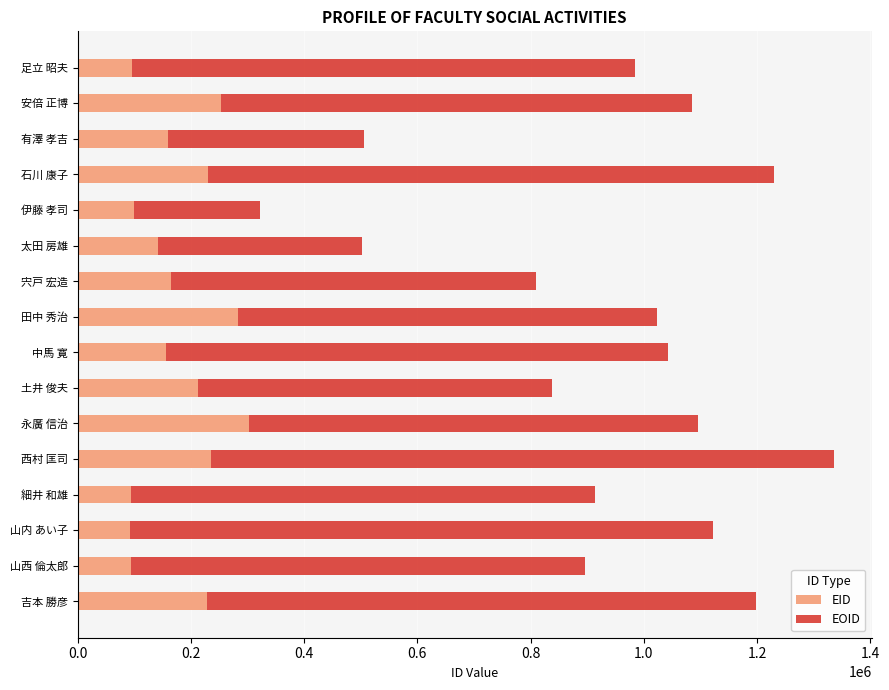

At which category is the sum across all series the highest?

西村 匡司